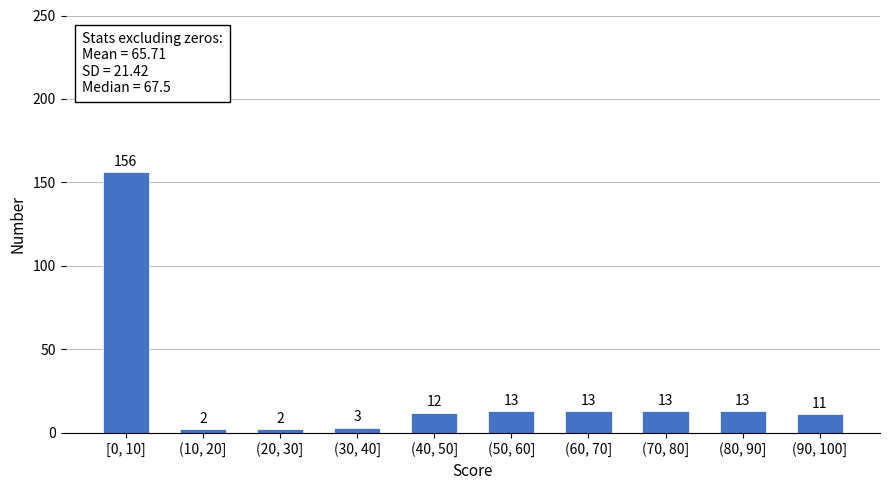

Reading right to left, transcribe all the data shown in this chart.

11	13	13	13	13	12	3	2	2	156